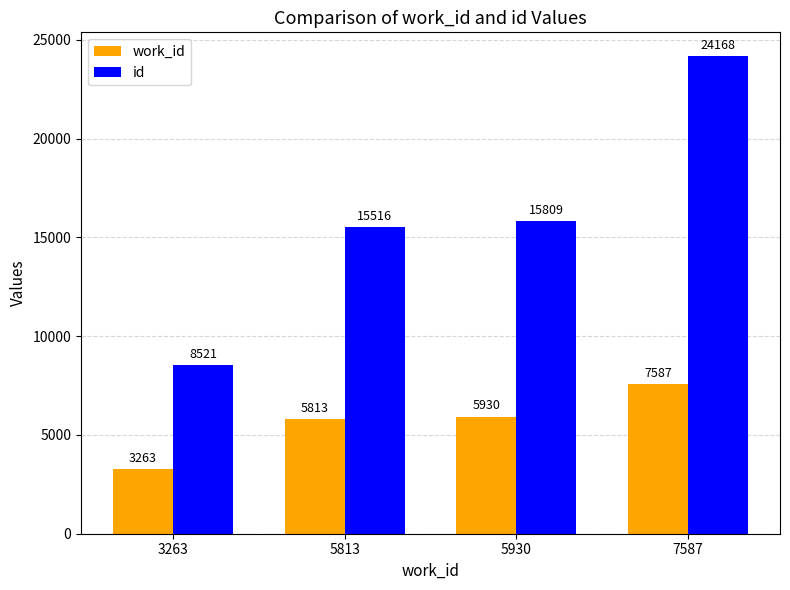

What is the minimum value for work_id?

3263